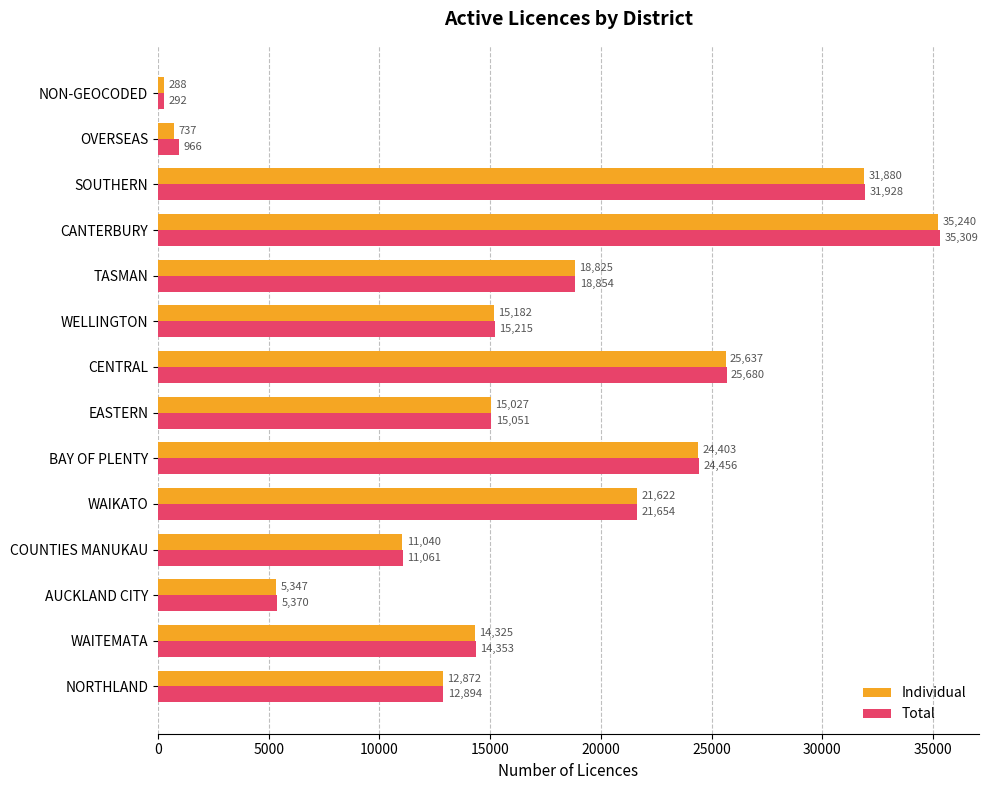

The value of Total at OVERSEAS is 966. True or false?

True